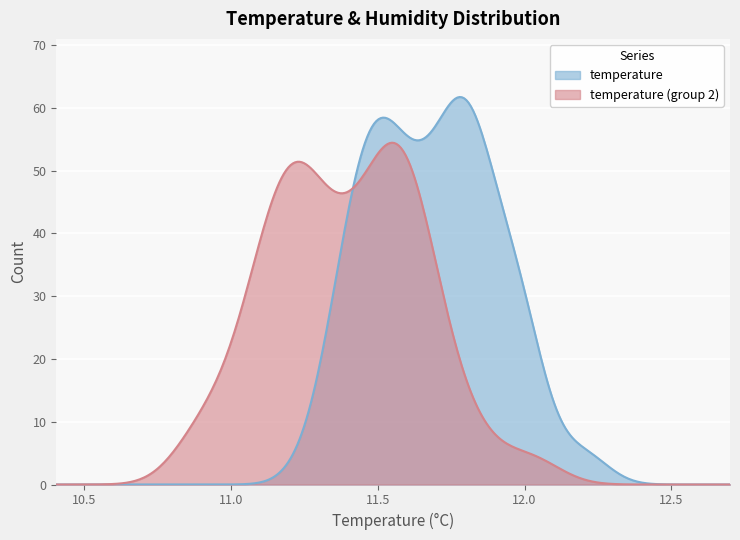

What is the maximum value shown in the chart?

61.7